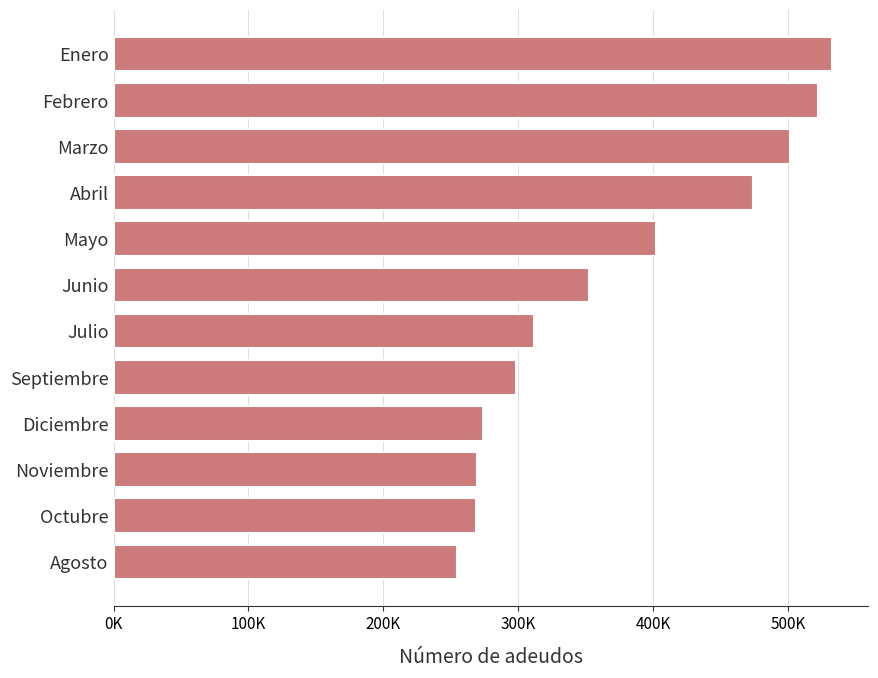

Where is the data nearest to the value 393826?

Mayo